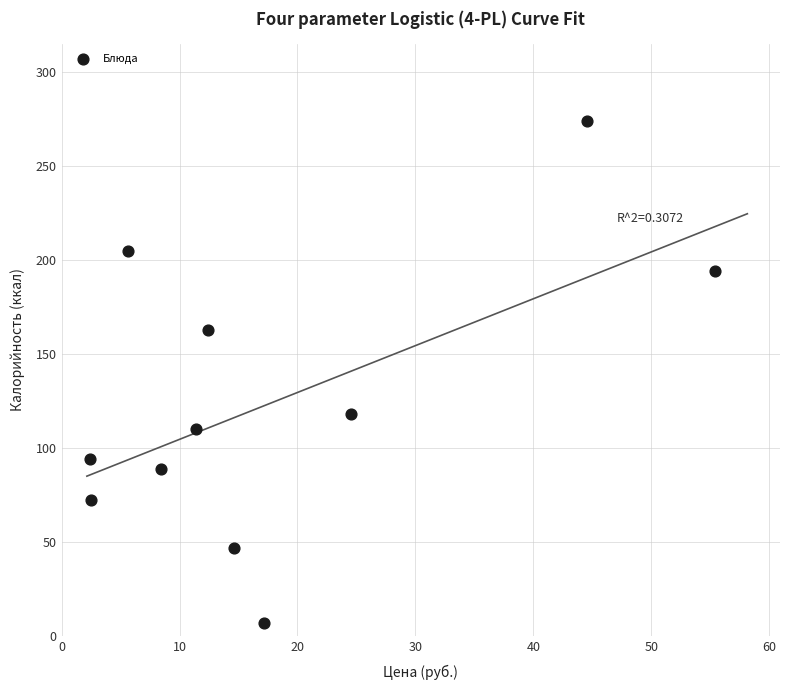

What is the range of X values (max minus min)?

53.0